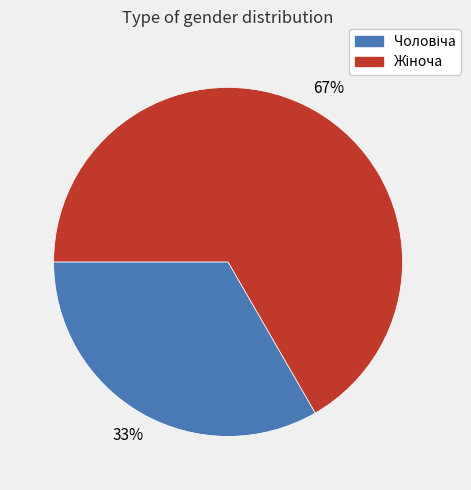

Does any single category account for the majority?

Yes